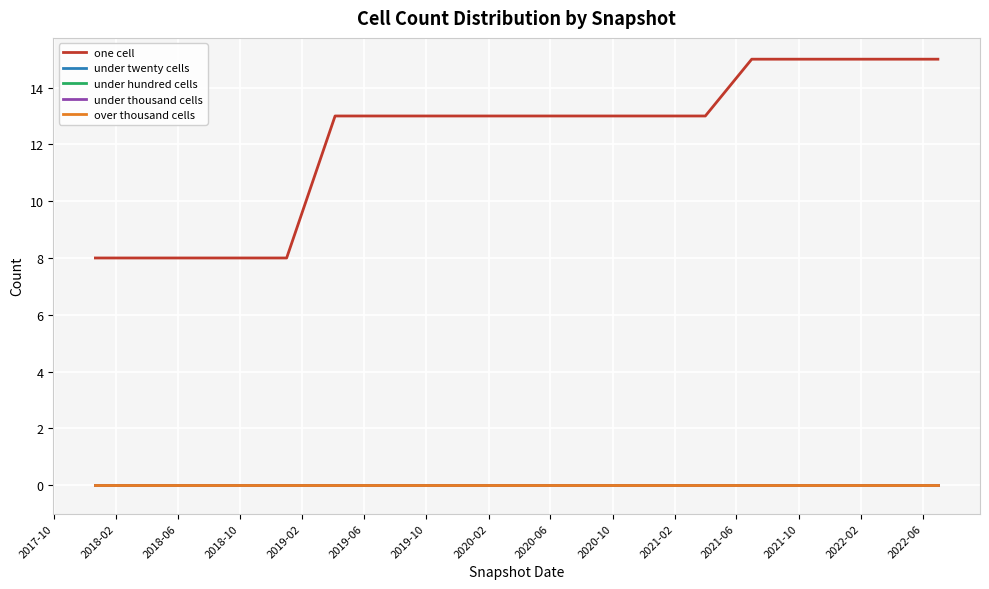

Does the chart display data point markers on the line(s)?

No